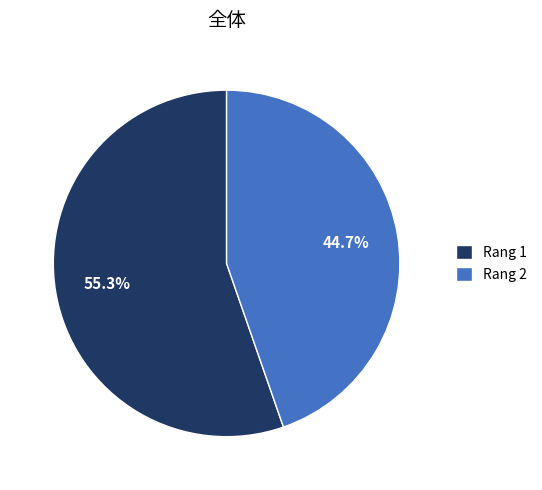

What portion of the pie excludes Rang 1?

44.7%